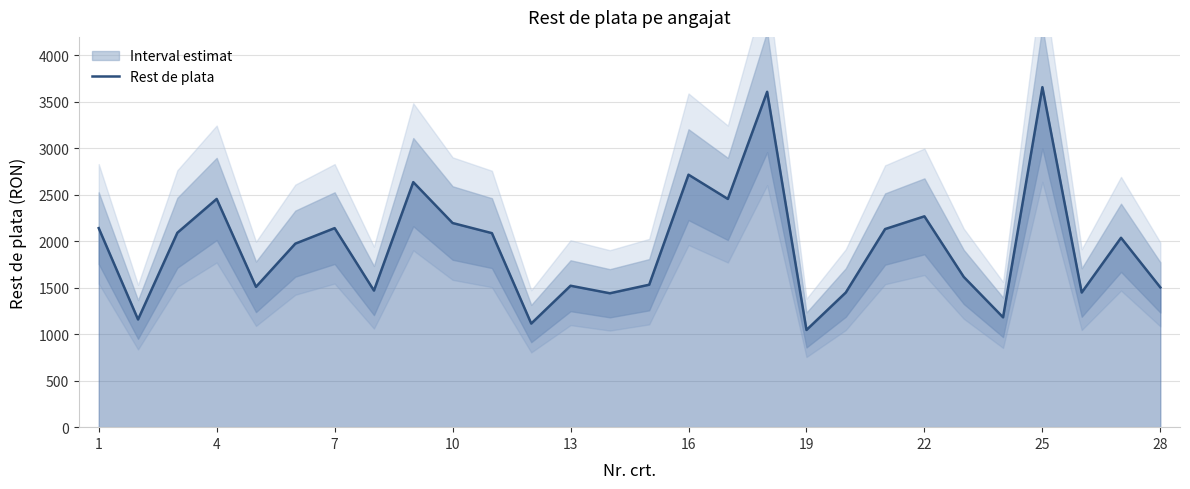

How many lines are shown in the chart?

1